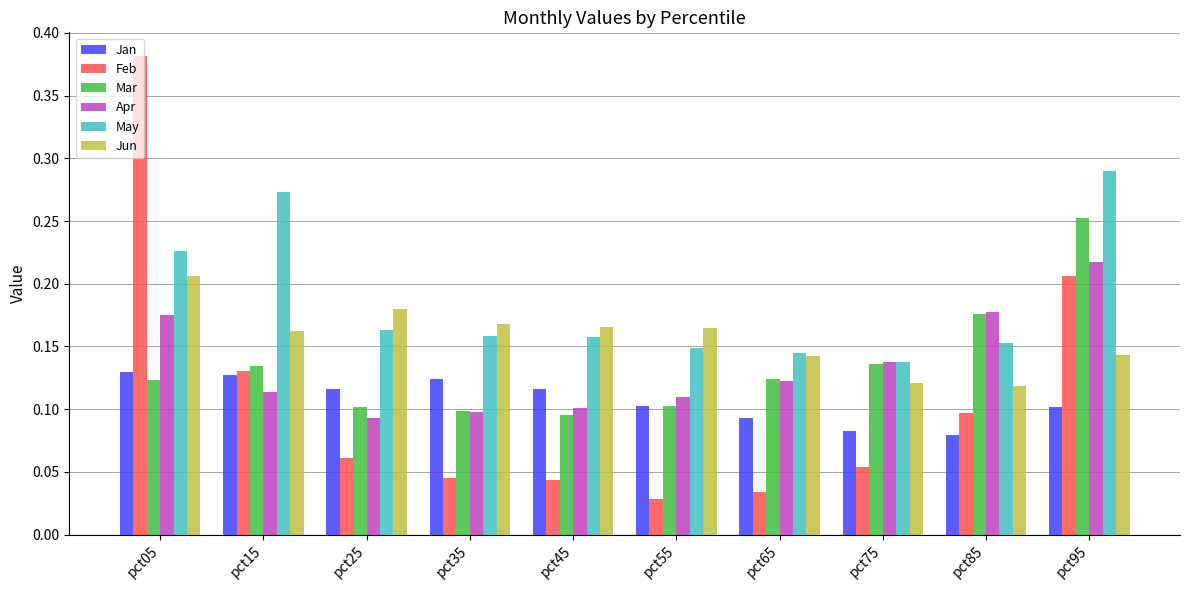

What are all the series names shown in the legend?

Jan, Feb, Mar, Apr, May, Jun